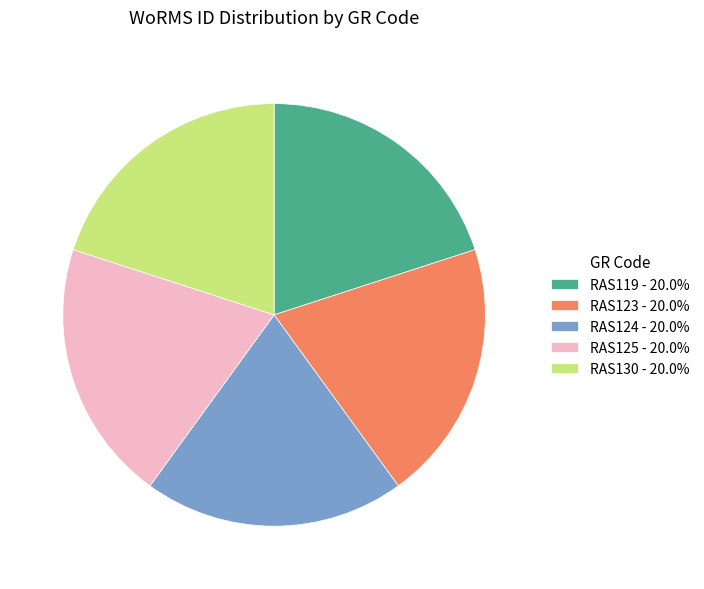

Is there a majority slice in this chart?

No